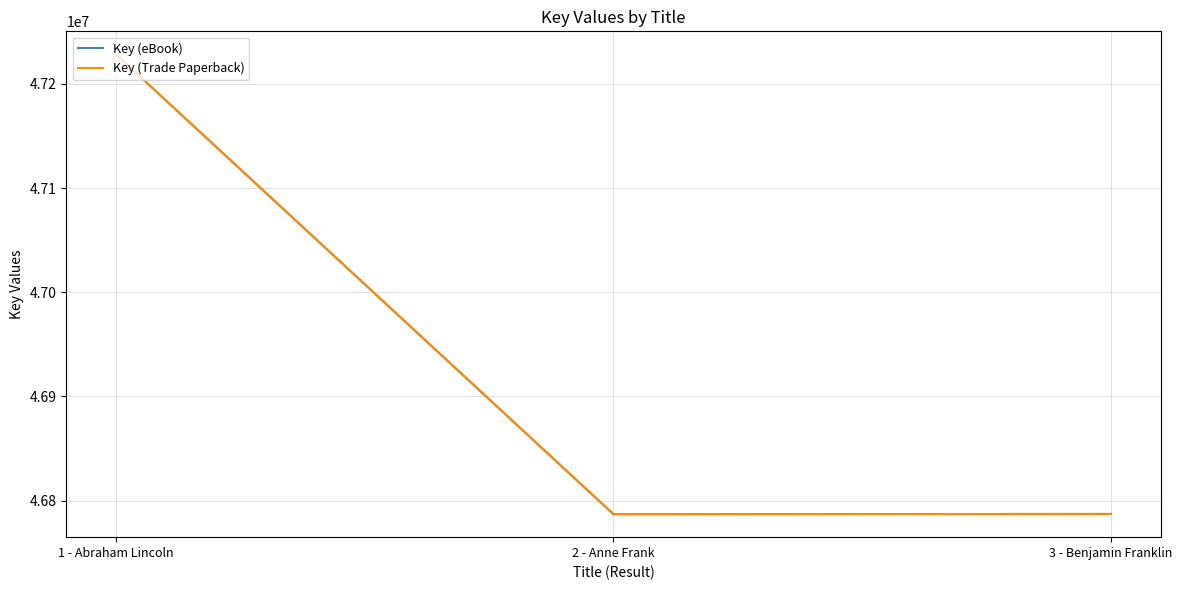

The value of Key (eBook) at 3 - Benjamin Franklin is 26513247. True or false?

False